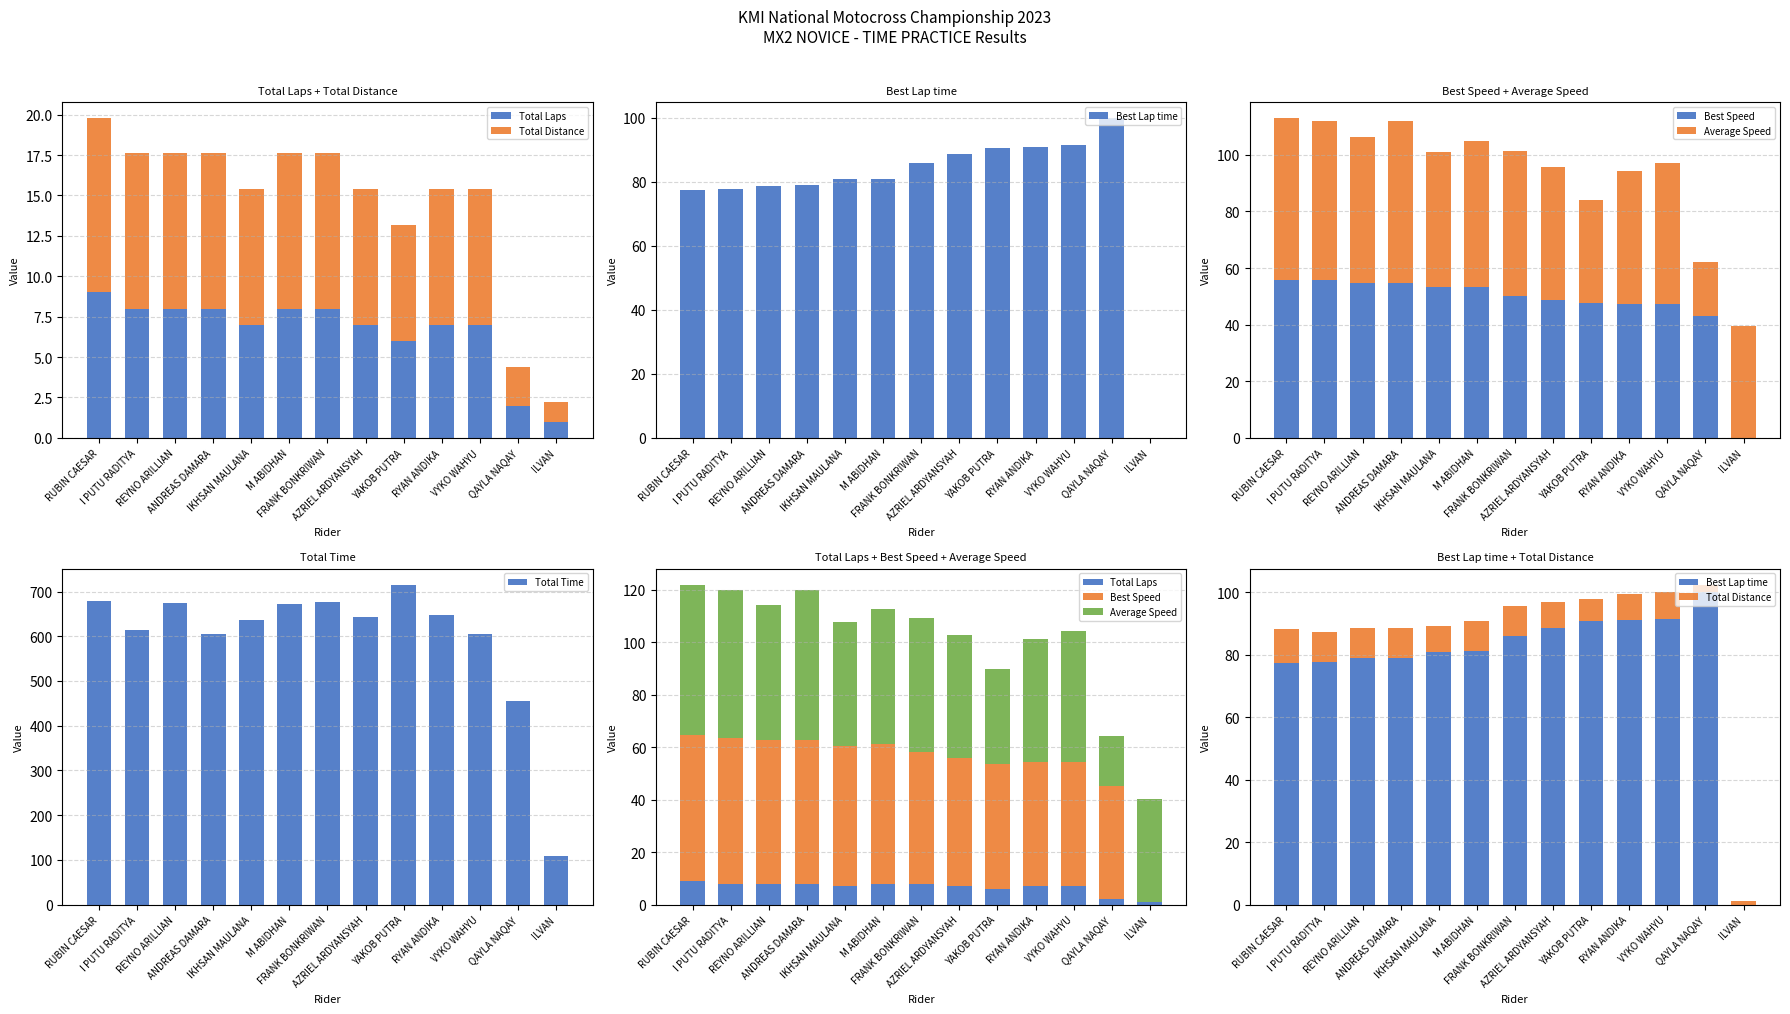

What position from the left is YAKOB PUTRA?

9